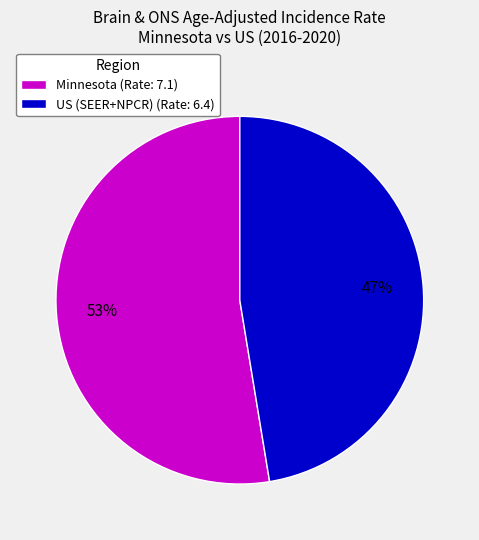

Count the number of slices in the pie.

2